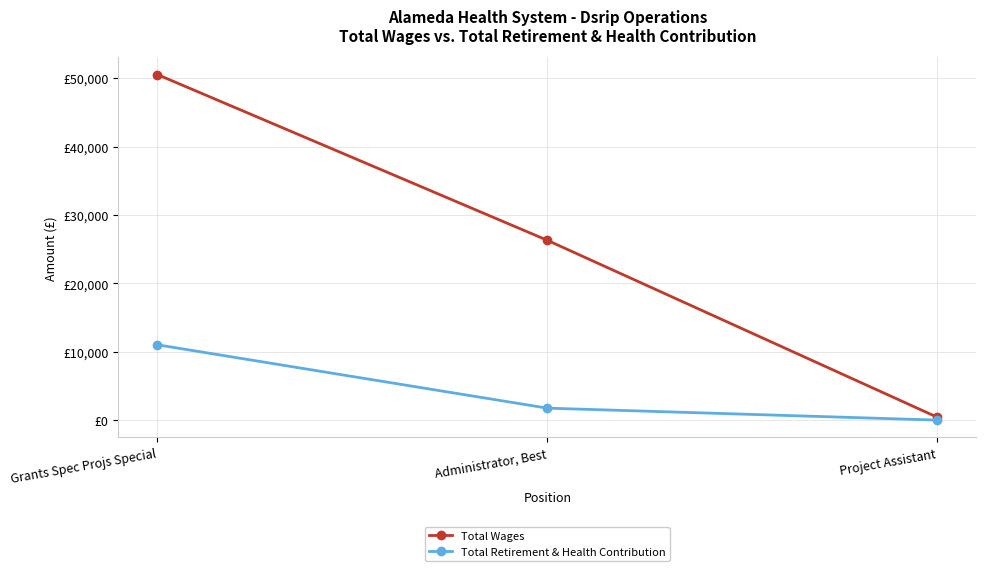

Rank the categories by Total Wages value from lowest to highest.

Project Assistant, Administrator, Best, Grants Spec Projs Special